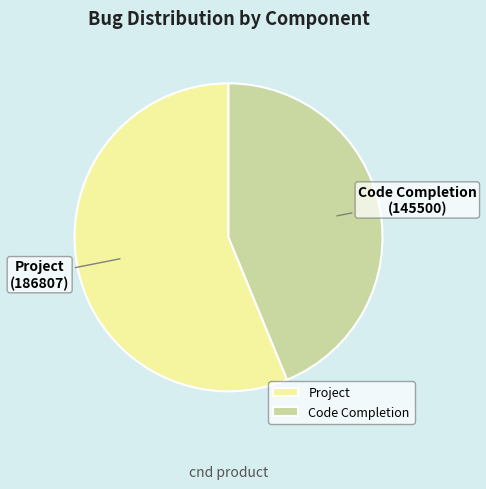

Which slice represents more than half of the pie?

Project